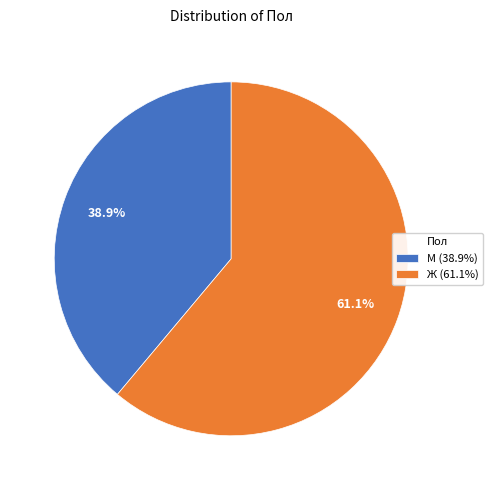

The Ж slice represents 71% of the pie. True or false?

False